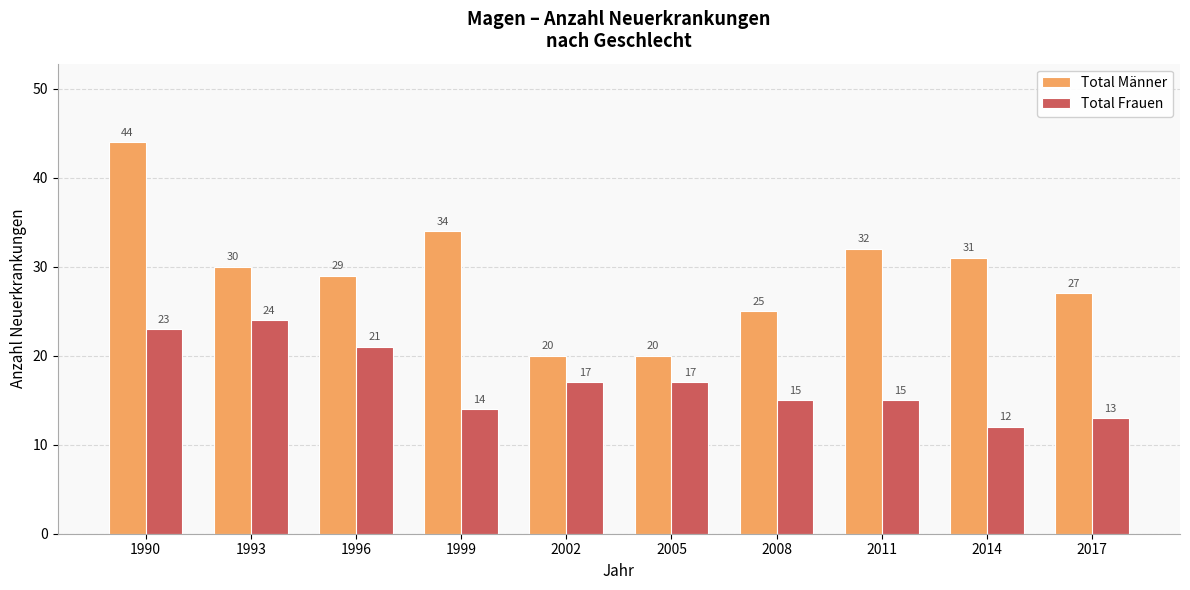

Rank the series by their maximum value, from lowest to highest.

Total Frauen, Total Männer